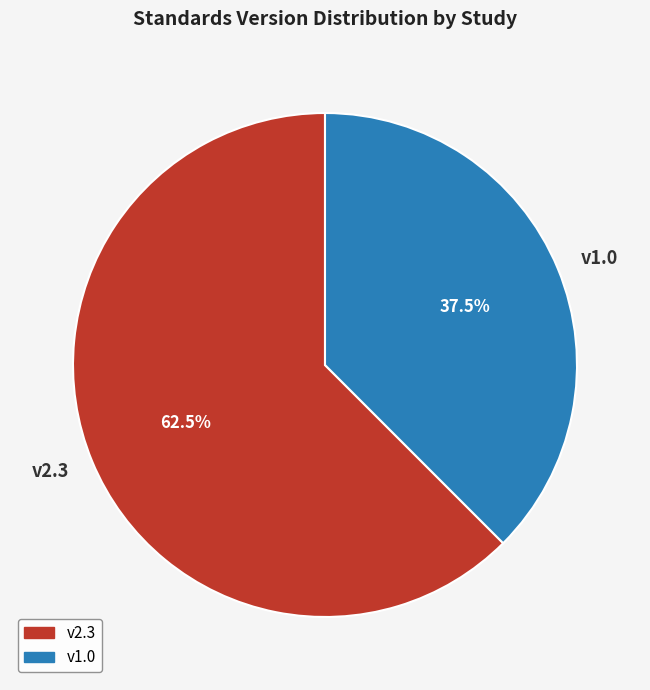

What is the ratio of the value at v2.3 to the value at v1.0?

1.7